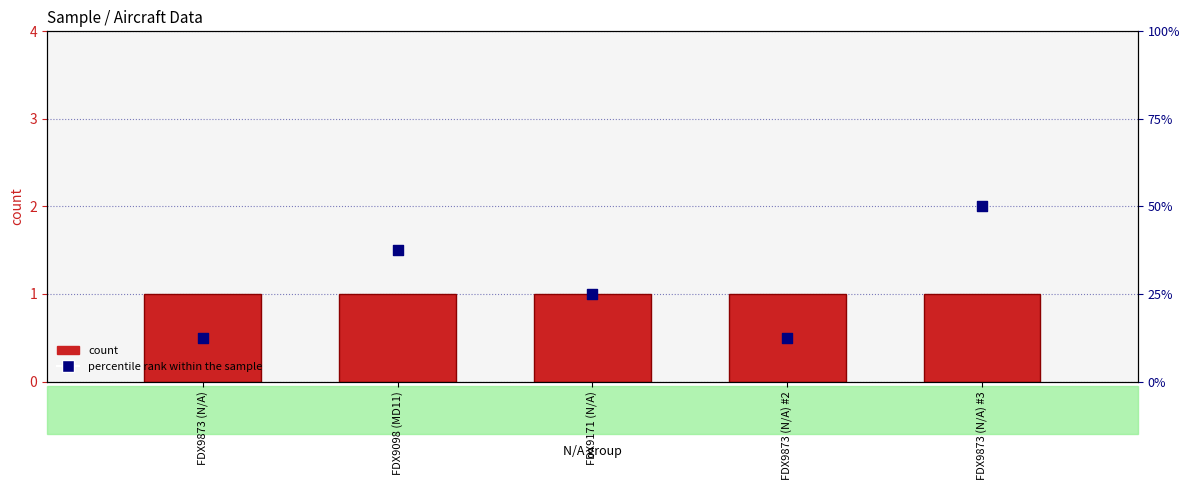

Which series has the widest spread of Y values?

percentile rank within the sample